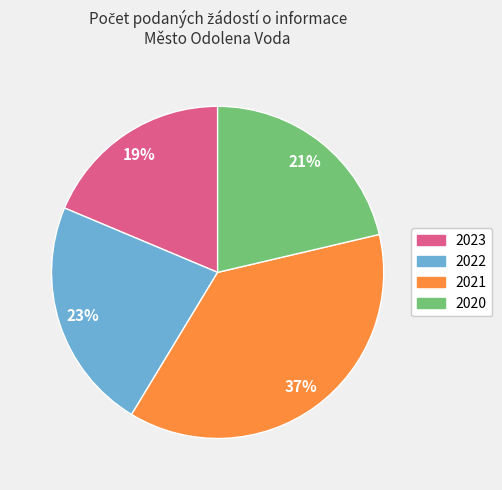

What percentage is the 2023 slice, to the nearest percent?

19%